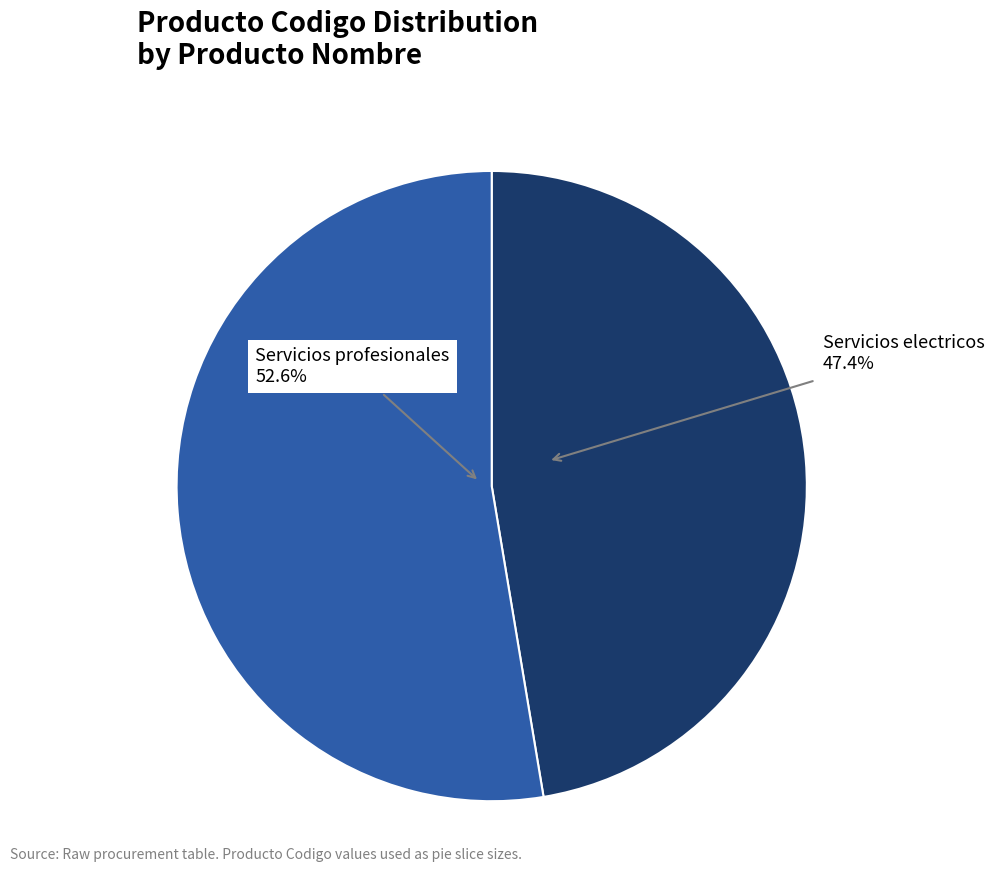

Which category accounts for the majority?

Servicios profesionales